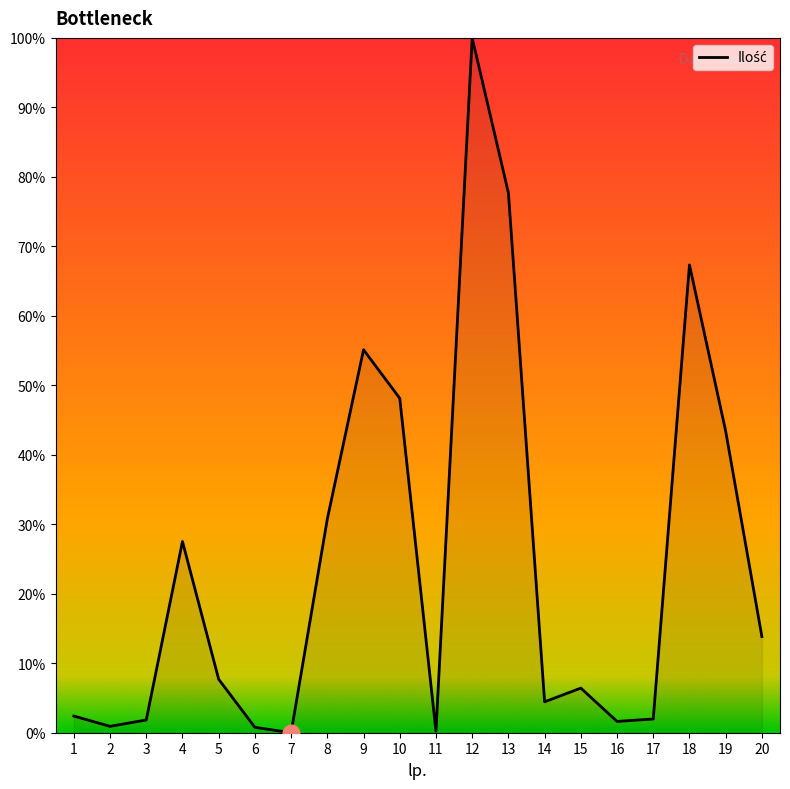

What is the difference between the maximum and minimum values?

100.0